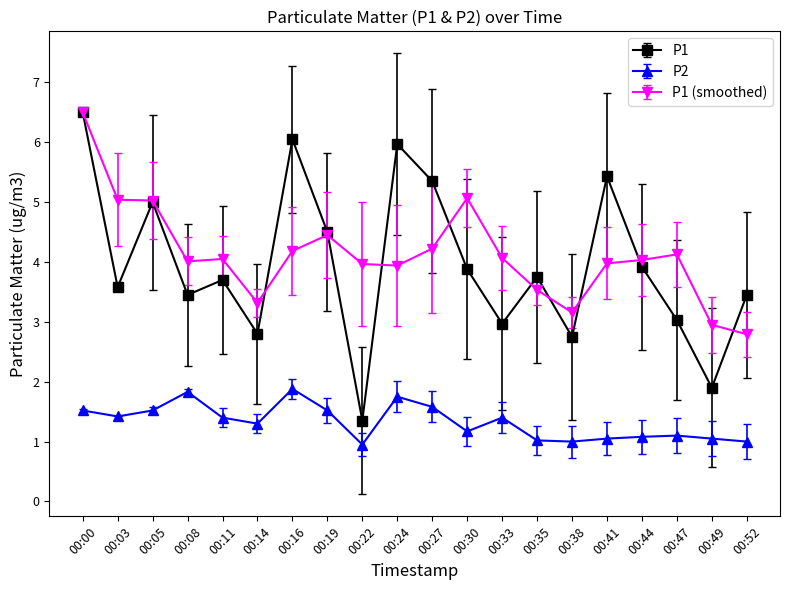

What are all the series names shown in the legend?

P1, P2, P1 (smoothed)